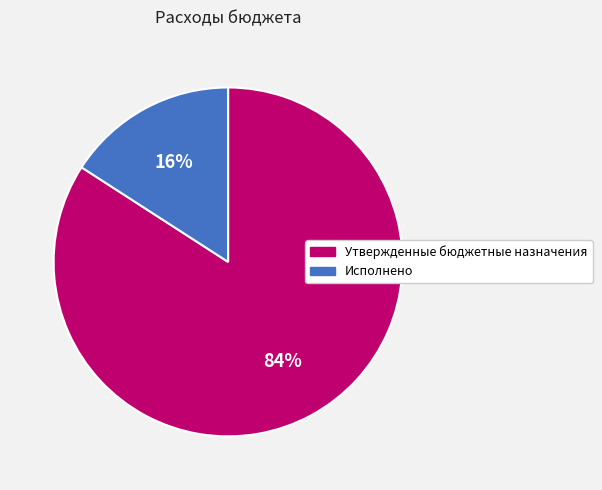

True or false: Утвержденные бюджетные назначения accounts for 69% of the total.

False